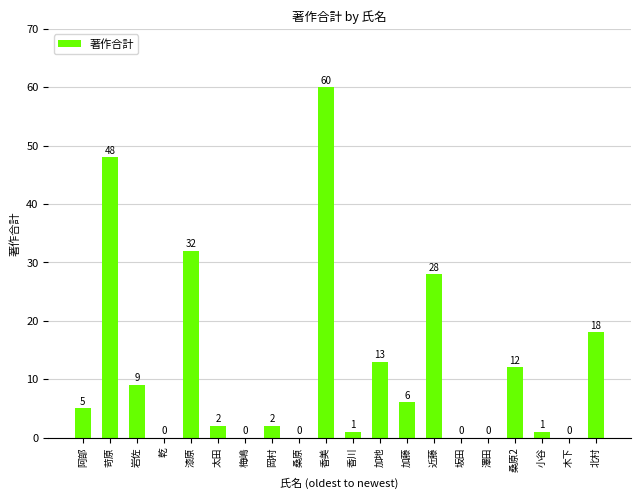

The value at 近藤 is 28. True or false?

True